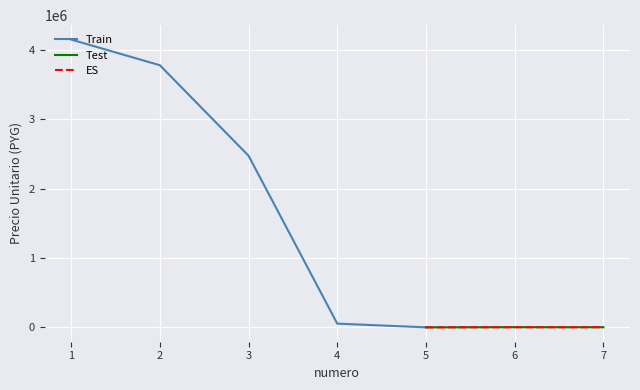

What is the difference between the maximum and minimum values?

4148500